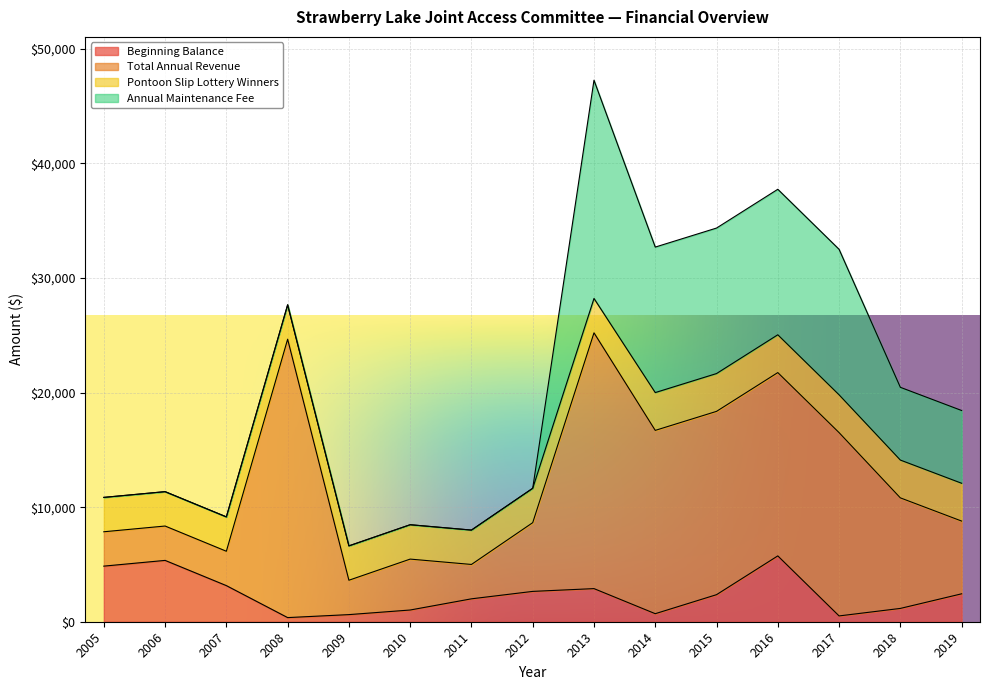

At 2005, list the series in order from largest to smallest.

Beginning Balance, Total Annual Revenue, Pontoon Slip Lottery Winners, Annual Maintenance Fee